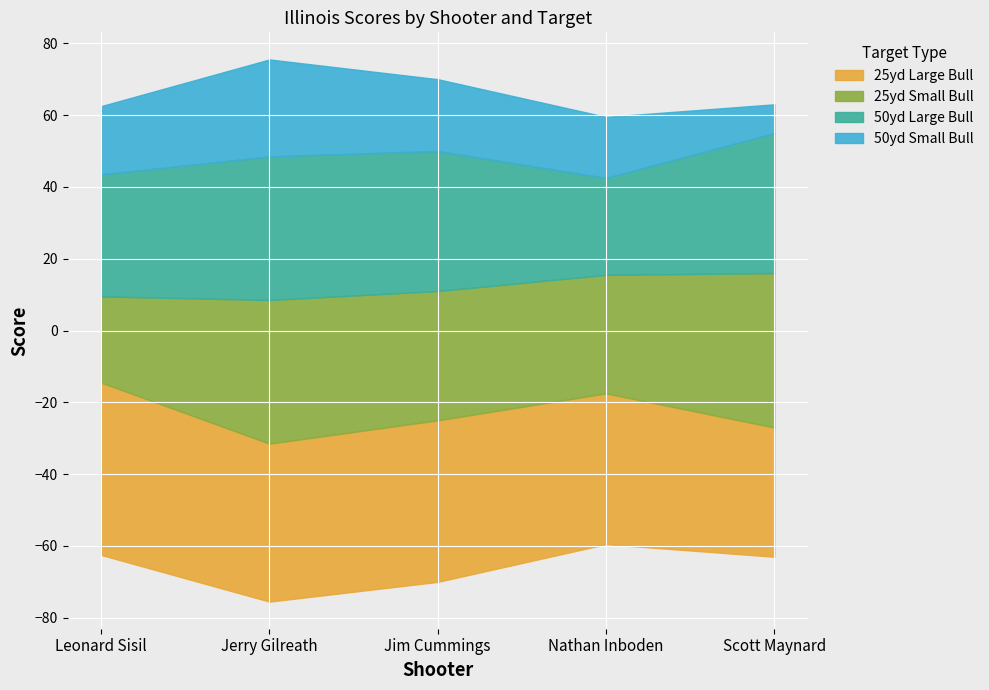

Which series changed the most between Leonard Sisil and Jerry Gilreath?

25yd Small Bull